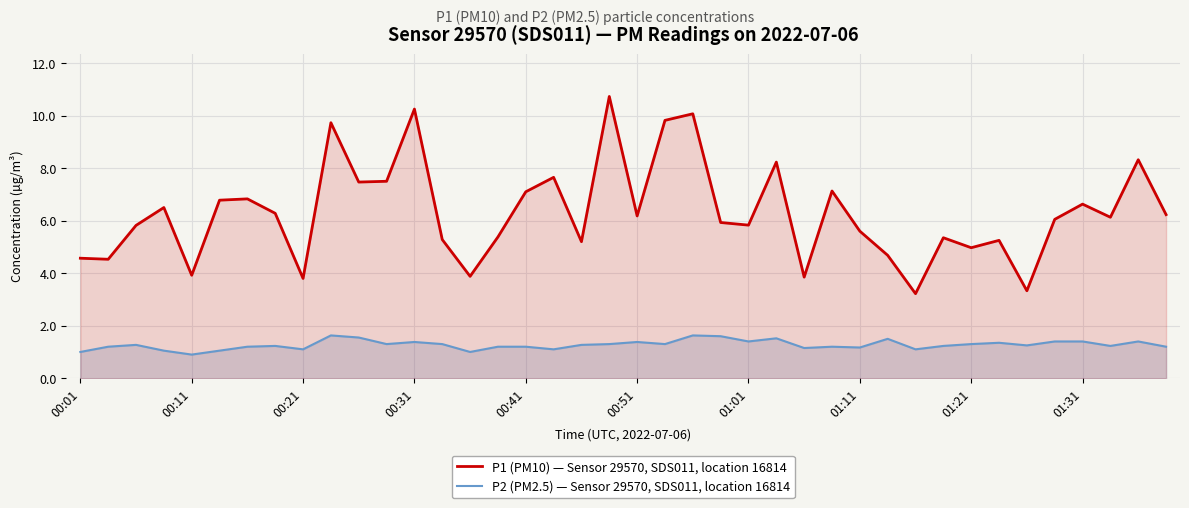

What is the difference between the maximum and minimum values in the P1 (PM10) — Sensor 29570, SDS011, location 16814 series?

7.5